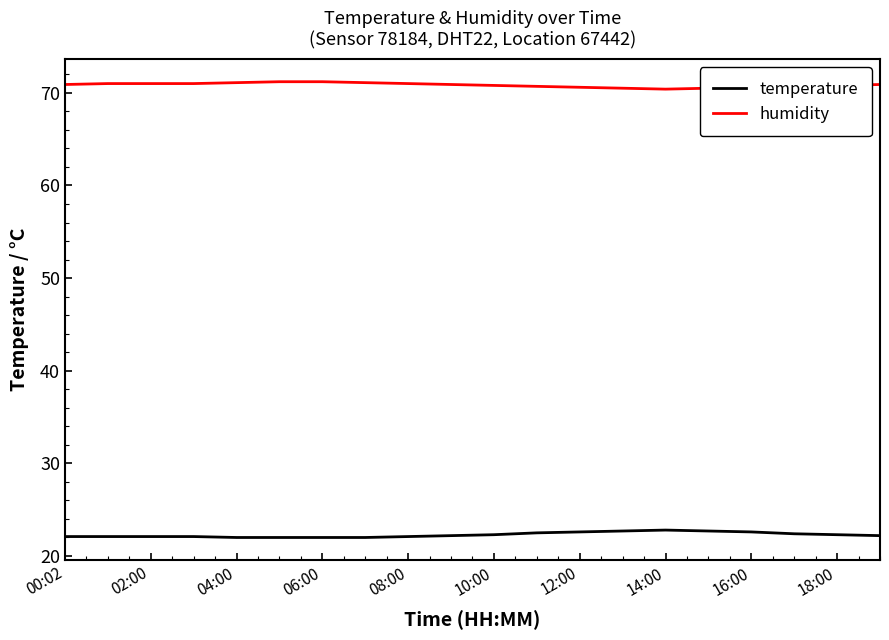

True or false: humidity and temperature cross at least once.

False